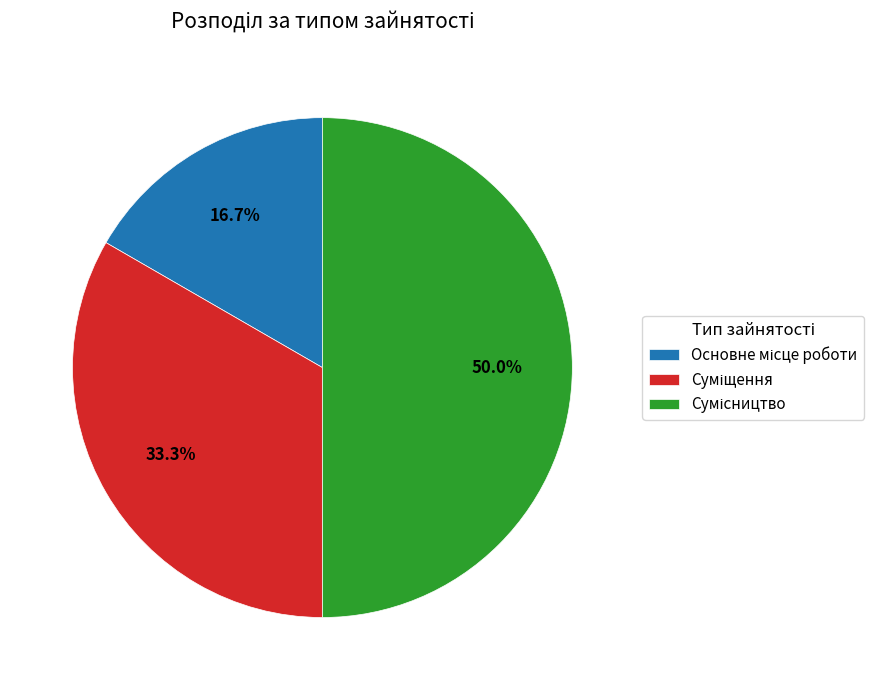

Count the number of slices in the pie.

3